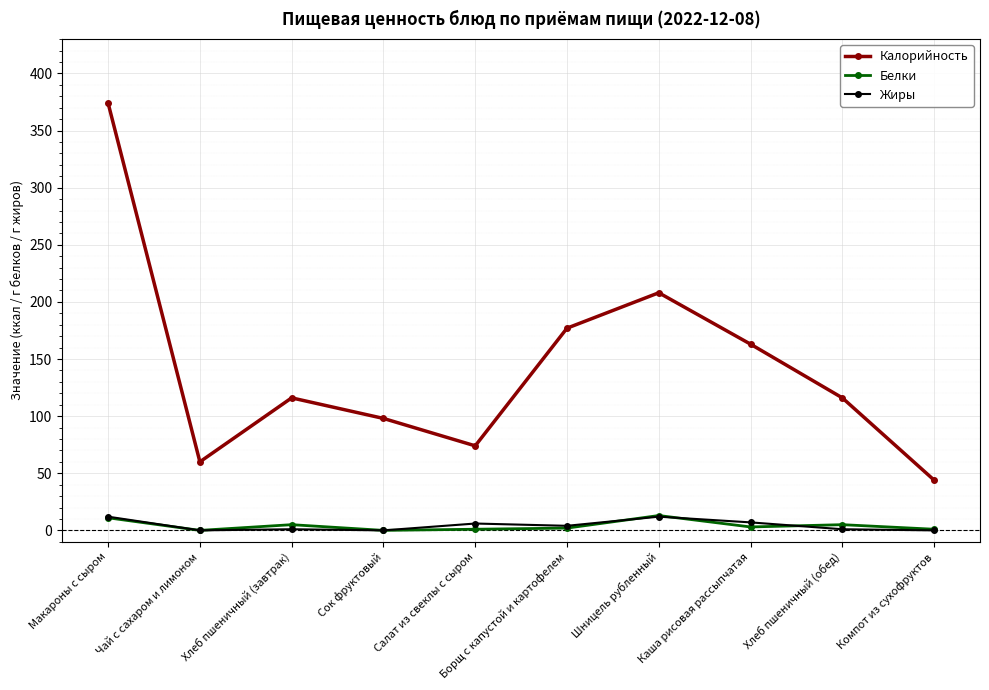

Which series has the largest total across all categories?

Калорийность